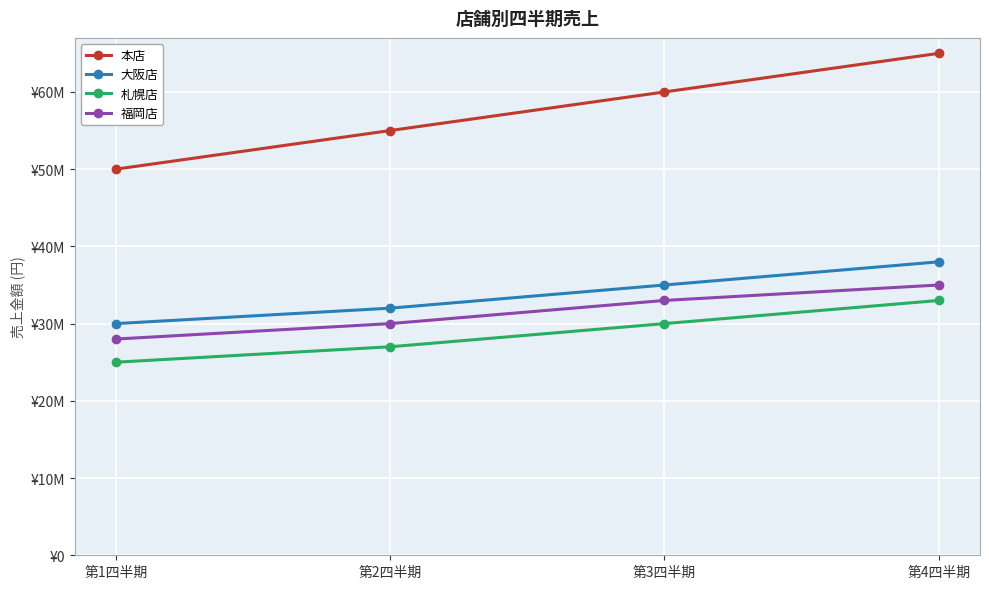

What is the sum of all 本店 values?

230000000